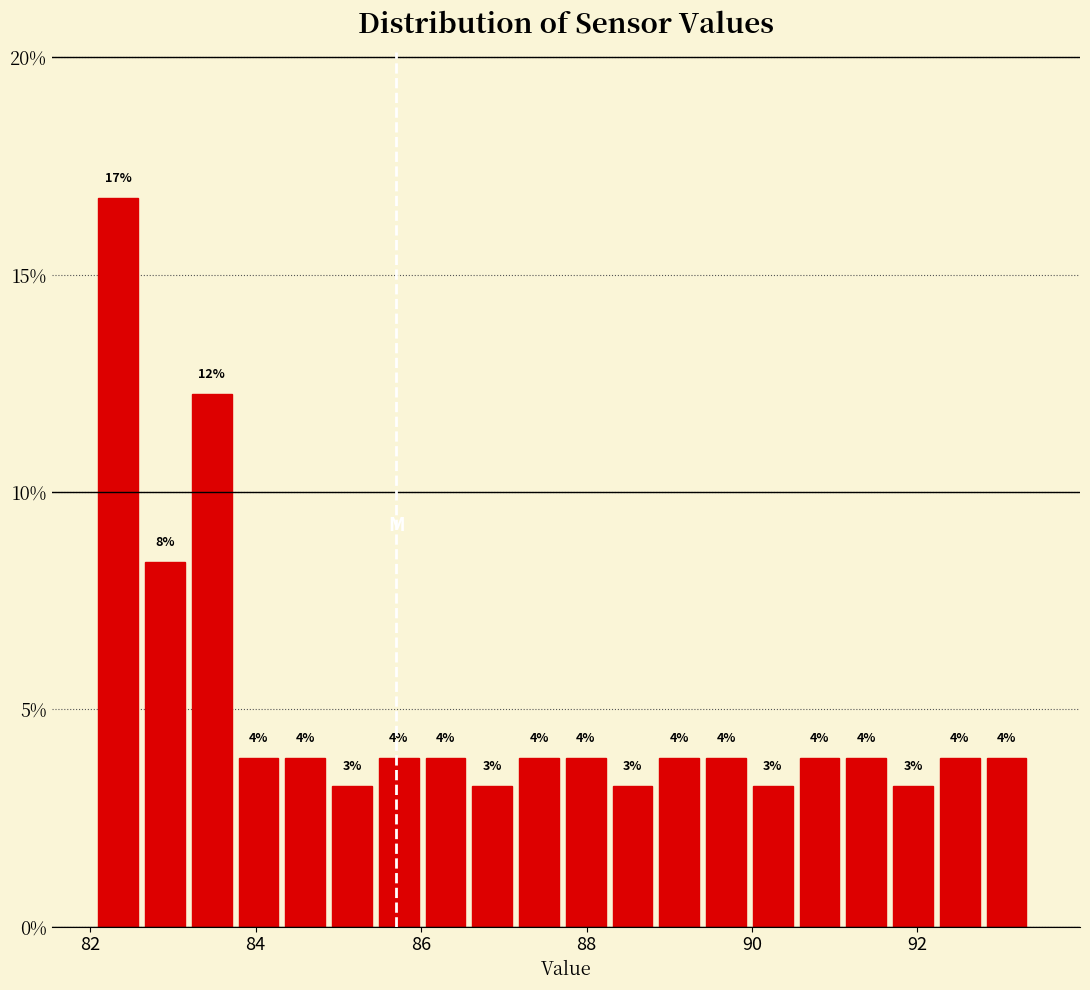

Read against the x-axis, roughly where is the centre of the tallest bar?

82.4